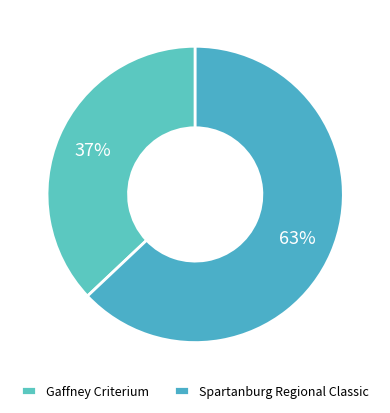

Which slice is the smallest?

Gaffney Criterium